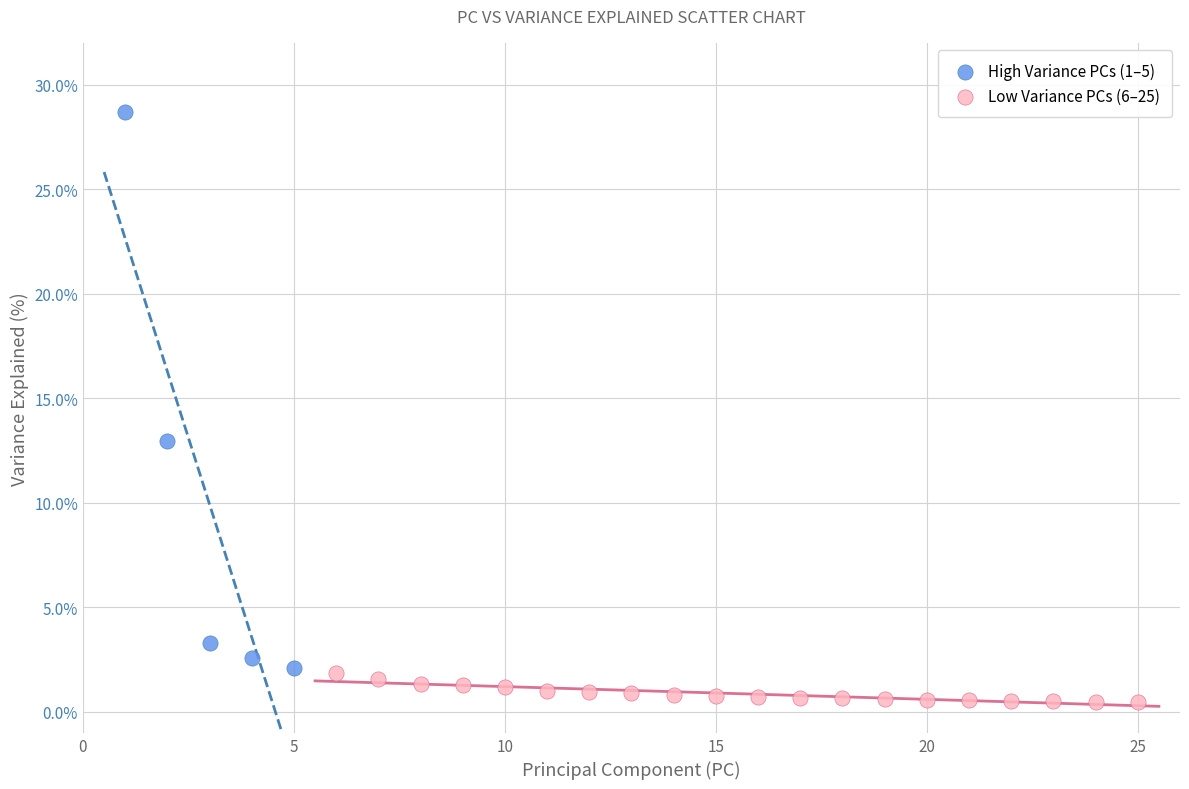

Which series reaches the maximum Y coordinate?

High Variance PCs (1–5)